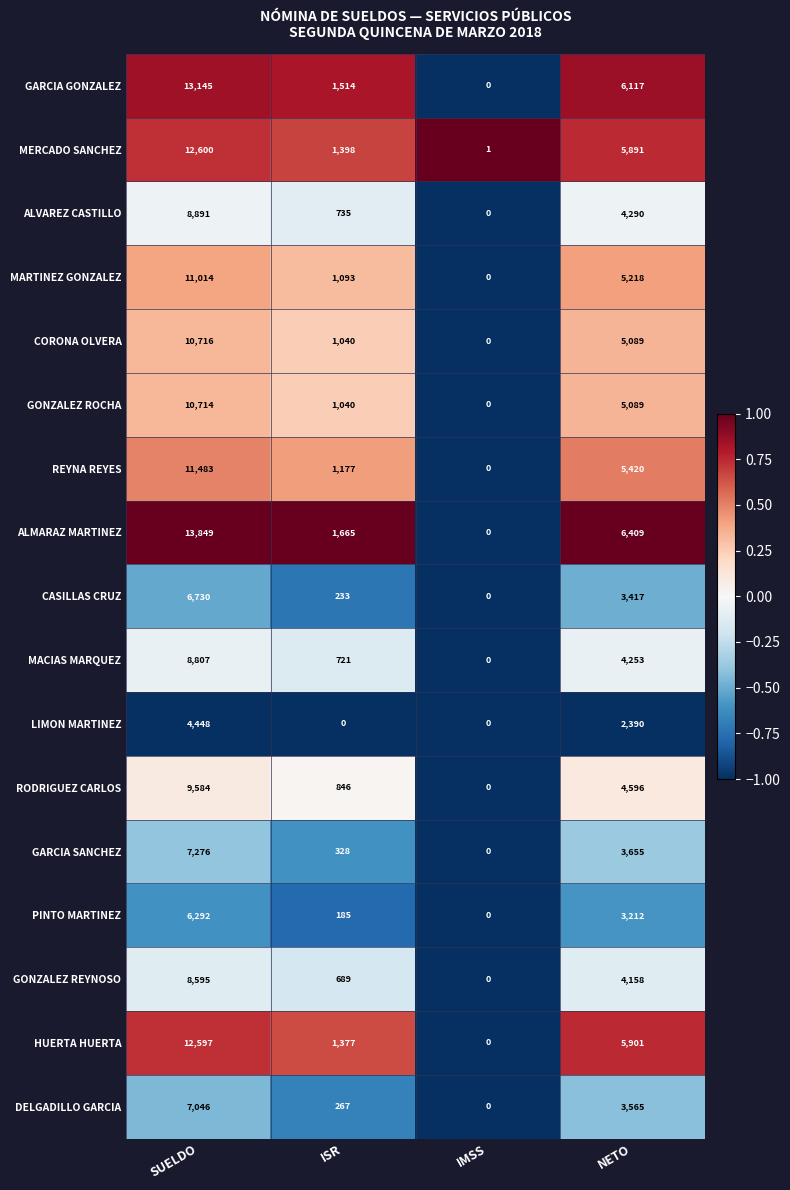

What is the difference between the REYNA REYES values at IMSS and SUELDO?

11483